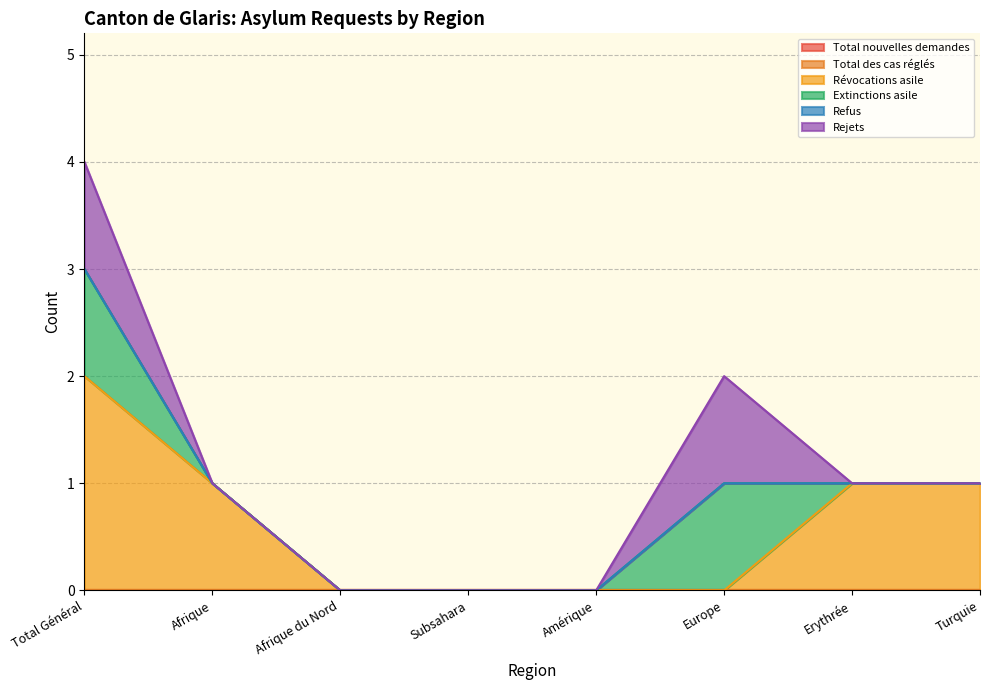

Reading left to right, extract all data points from this chart.

Total nouvelles demandes: Total Général=0	Afrique=0	Afrique du Nord=0	Subsahara=0	Amérique=0	Europe=0	Erythrée=0	Turquie=0
Total des cas réglés: Total Général=0	Afrique=0	Afrique du Nord=0	Subsahara=0	Amérique=0	Europe=0	Erythrée=0	Turquie=0
Révocations asile: Total Général=2	Afrique=1	Afrique du Nord=0	Subsahara=0	Amérique=0	Europe=0	Erythrée=1	Turquie=1
Extinctions asile: Total Général=1	Afrique=0	Afrique du Nord=0	Subsahara=0	Amérique=0	Europe=1	Erythrée=0	Turquie=0
Refus: Total Général=0	Afrique=0	Afrique du Nord=0	Subsahara=0	Amérique=0	Europe=0	Erythrée=0	Turquie=0
Rejets: Total Général=1	Afrique=0	Afrique du Nord=0	Subsahara=0	Amérique=0	Europe=1	Erythrée=0	Turquie=0